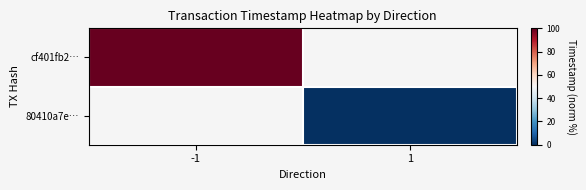

Rank the series by their maximum value, from highest to lowest.

cf401fb2…, 80410a7e…